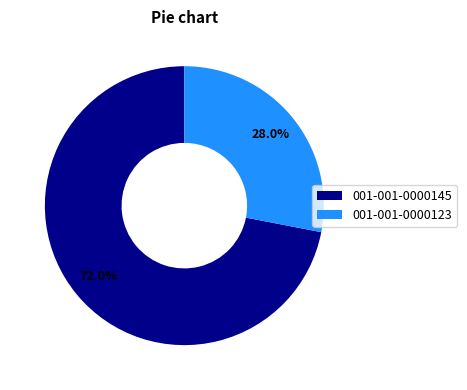

Does 001-001-0000123 account for over 50% of the chart?

No